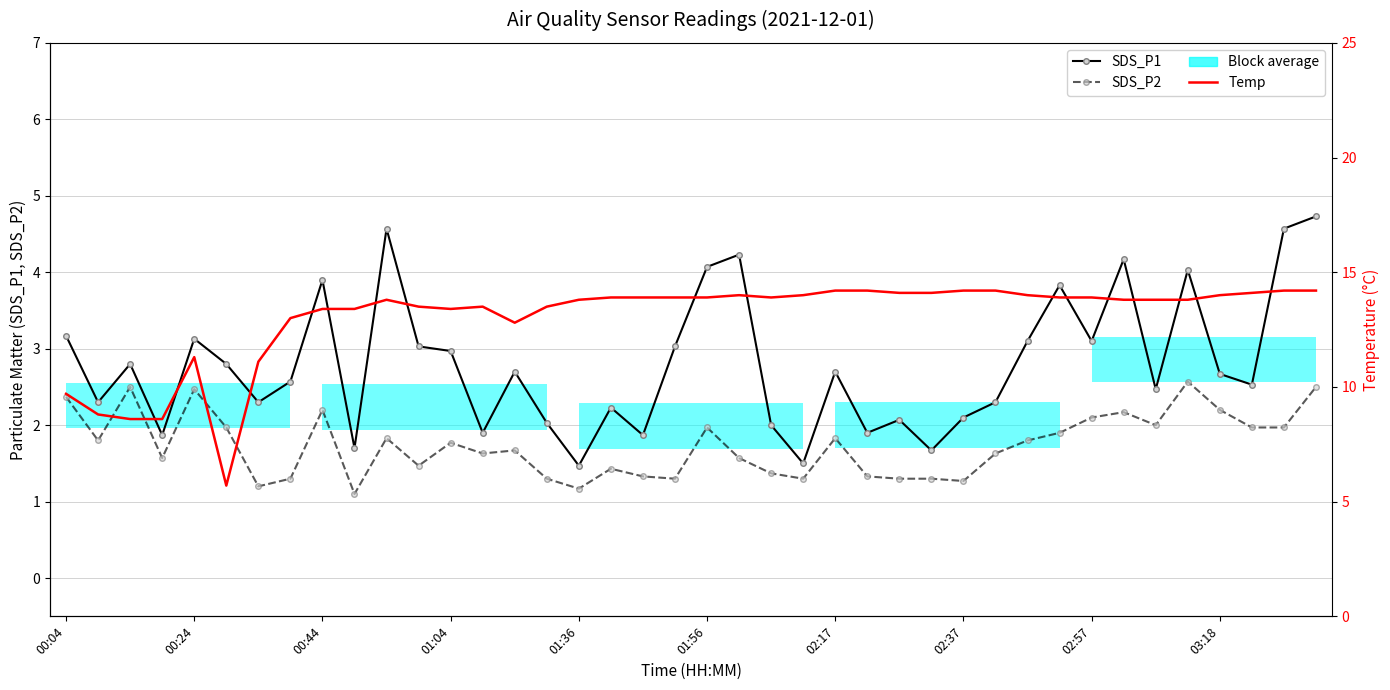

Is it true that SDS_P1 equals 3.9 at 17?

False